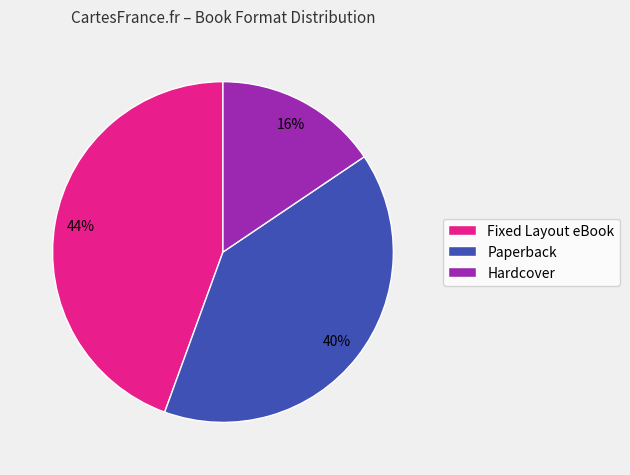

Is there a majority slice in this chart?

No